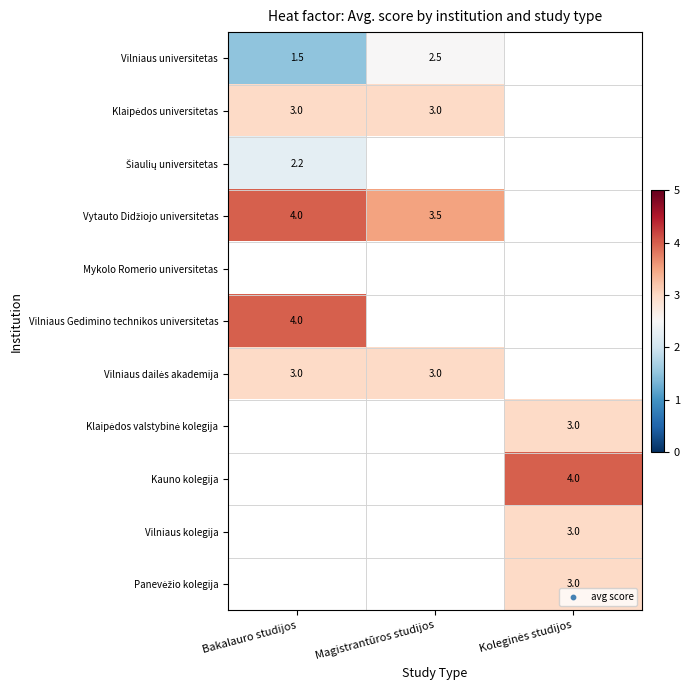

Between Bakalauro studijos and Koleginės studijos, which is larger?

Bakalauro studijos